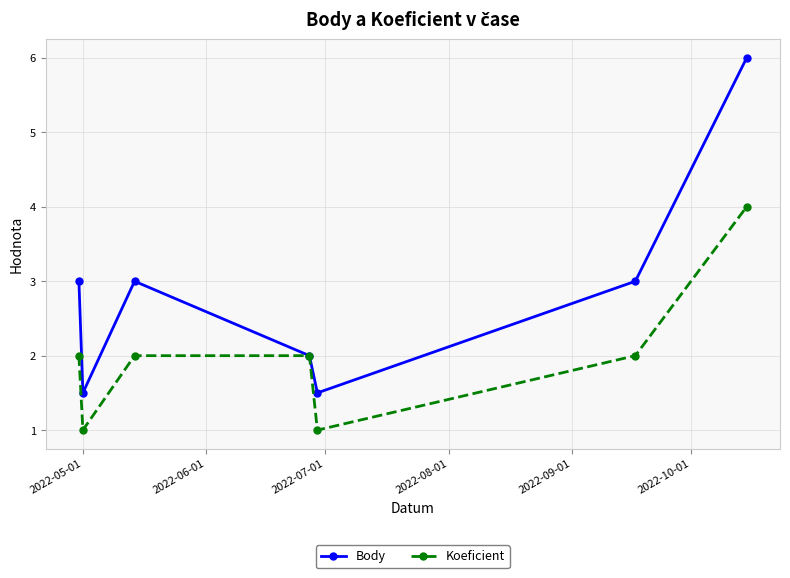

In Koeficient, how many points are lower than both neighbors (excluding endpoints)?

2